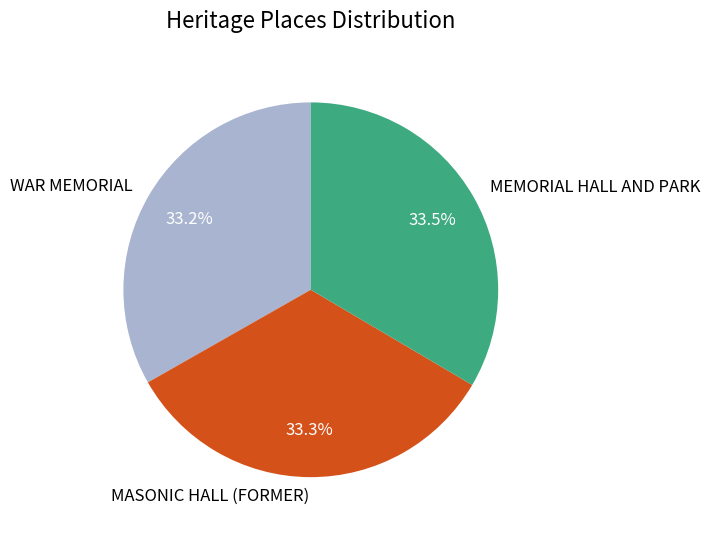

To the nearest percent, what portion does WAR MEMORIAL represent?

33%